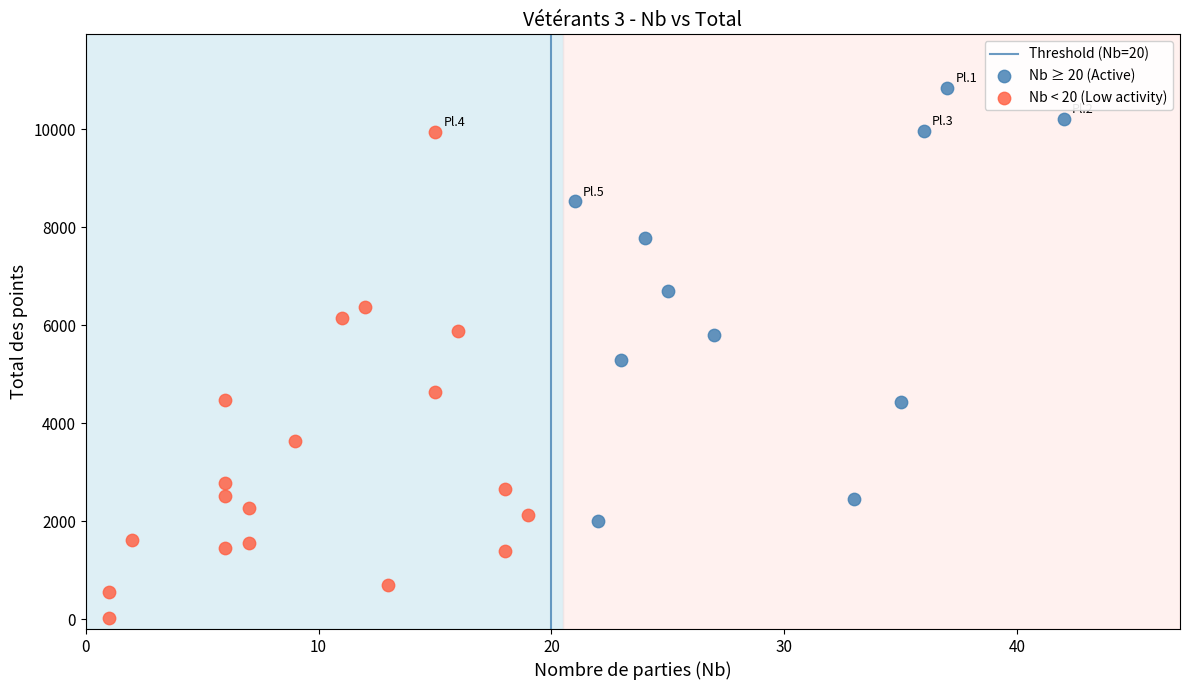

Which series has the largest Y range (max minus min)?

Nb < 20 (Low activity)